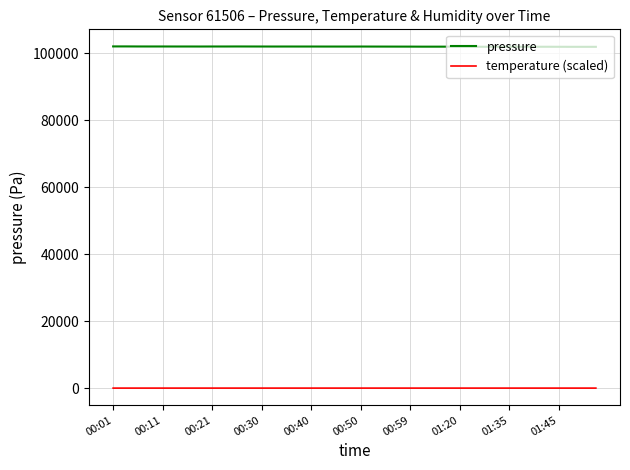

Is this an area chart (filled region under the line)?

No